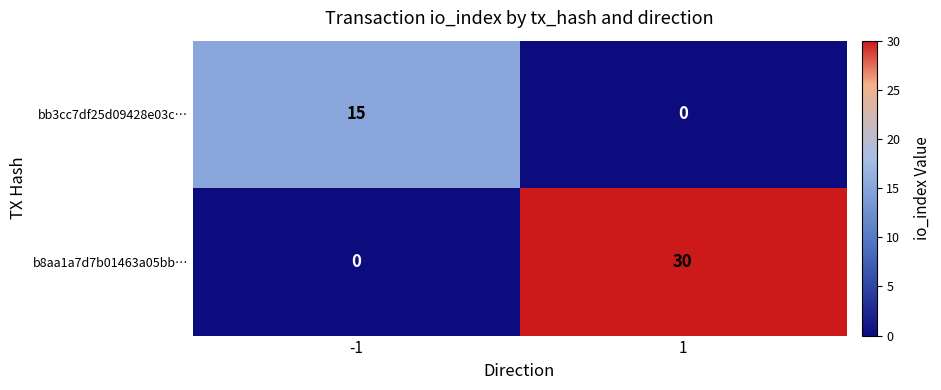

Reading right to left, extract all data points from this chart.

bb3cc7df25d09428e03c…: 0	15
b8aa1a7d7b01463a05bb…: 30	0